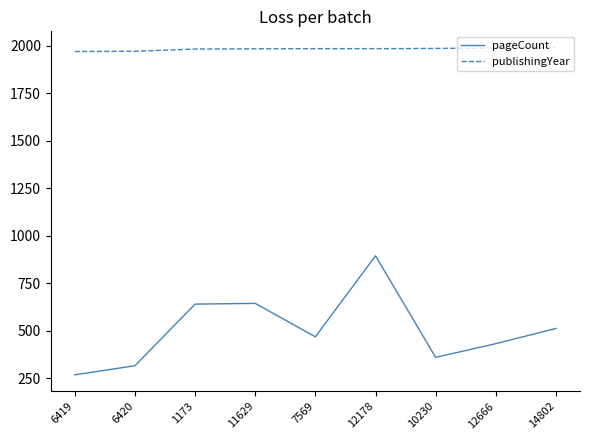

True or false: pageCount and publishingYear cross at least once.

False